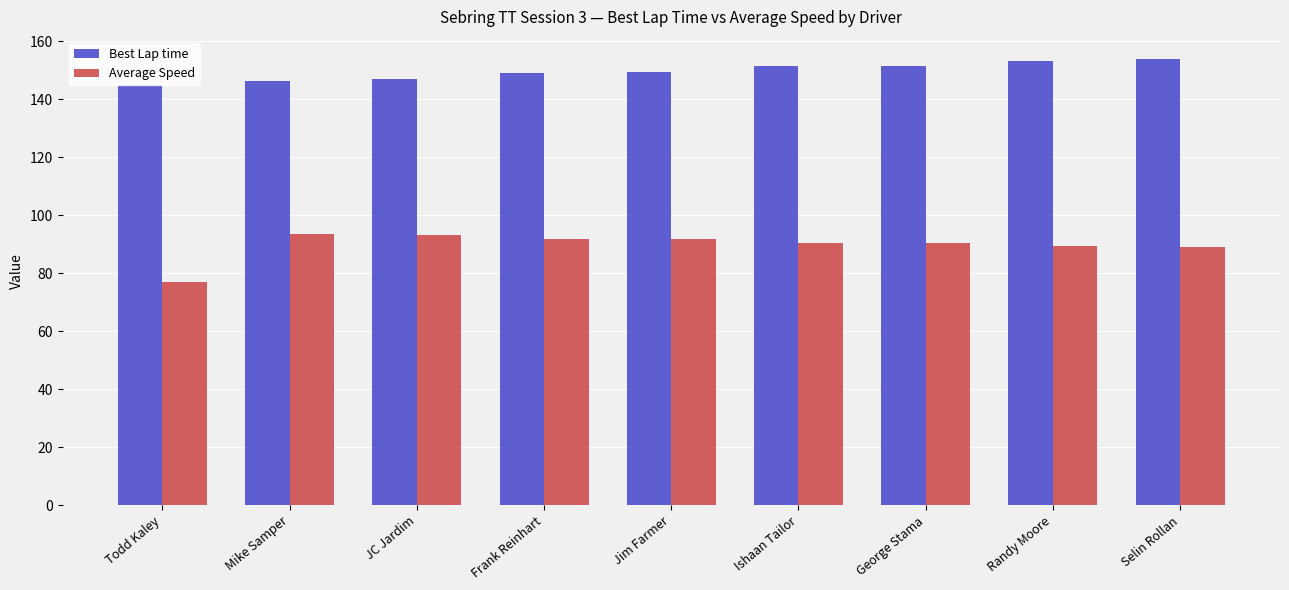

What is the average value of the Average Speed series?

89.6